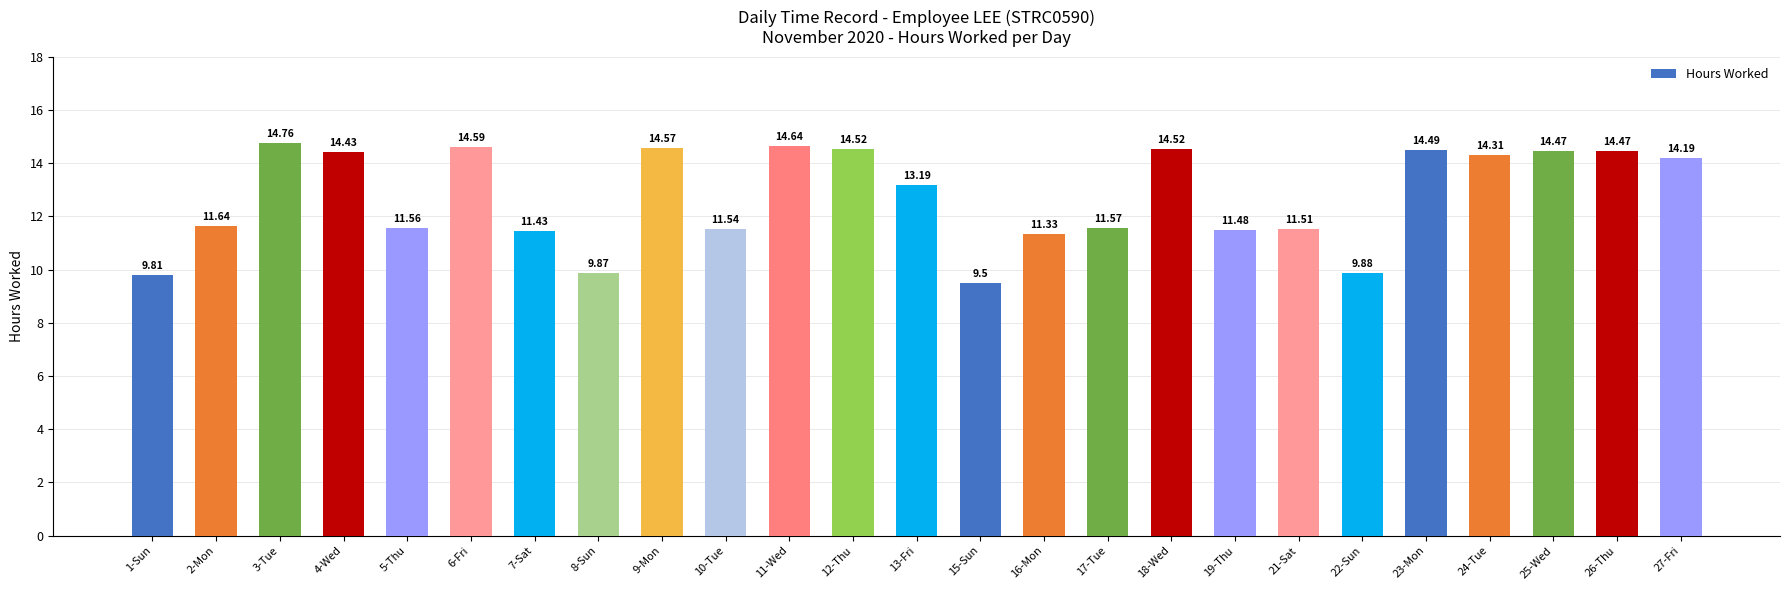

Approximately how many times larger is the value at 18-Wed compared to 7-Sat?

1.3